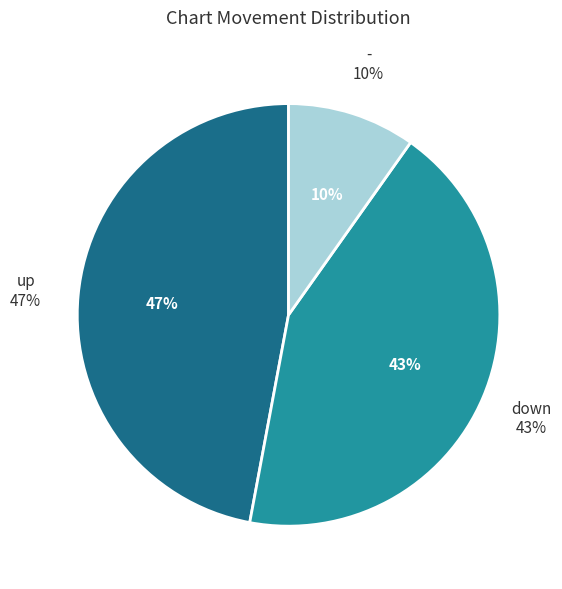

Approximately how many times larger is the value at up compared to down?

1.1